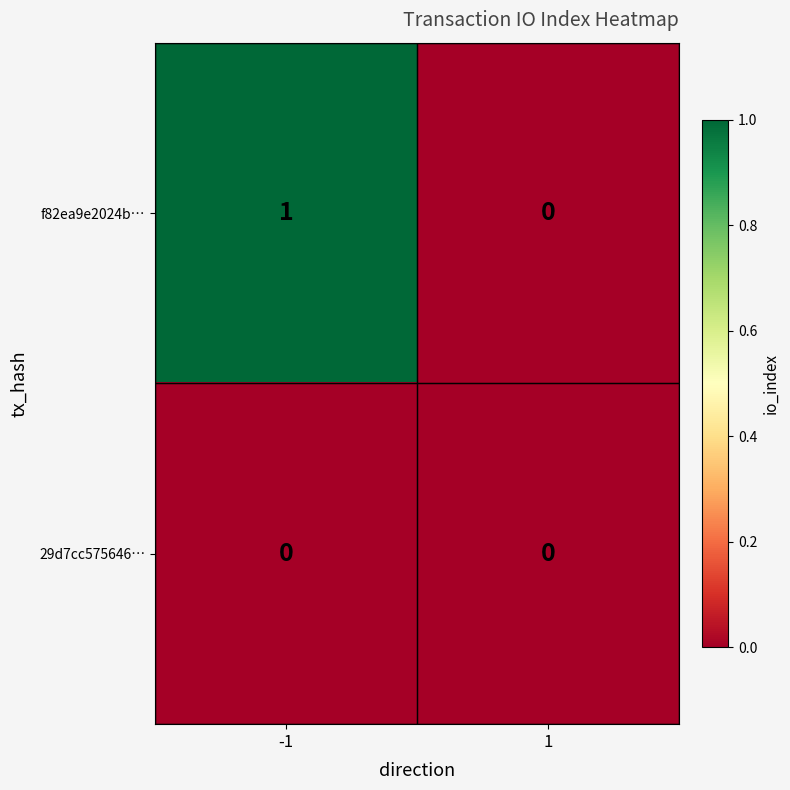

At -1, list the series in order from largest to smallest.

f82ea9e2024b…, 29d7cc575646…